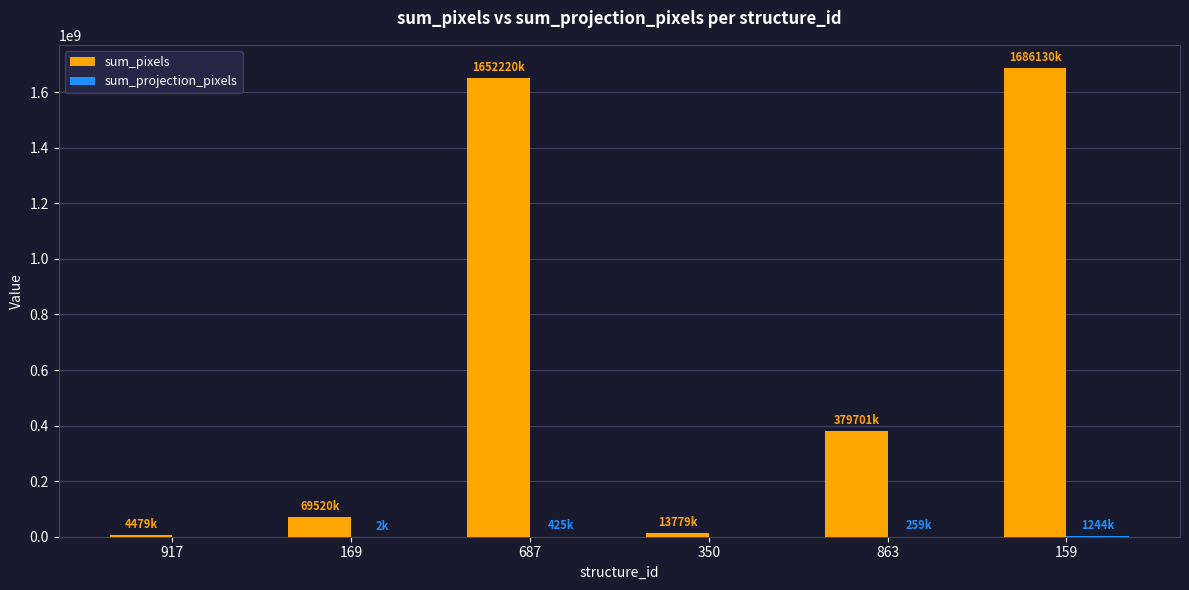

Between 687 and 863, which series saw the biggest shift?

sum_pixels